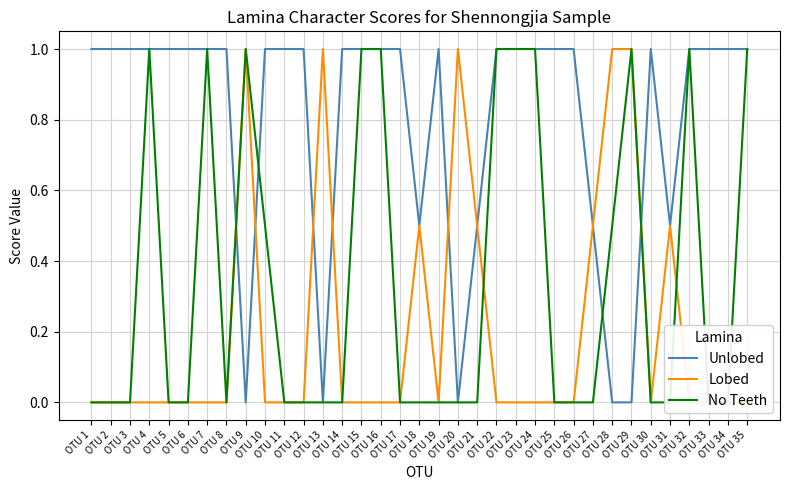

How many data points in Lobed are above 0?

9